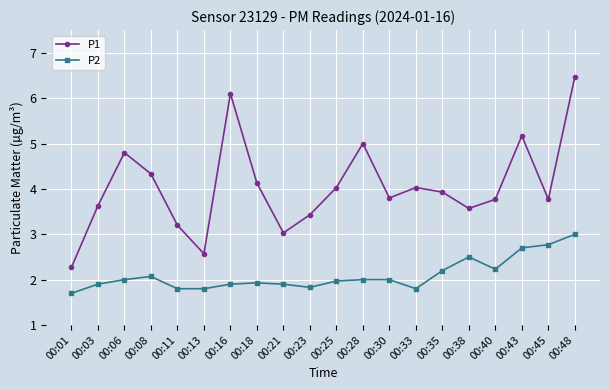

How many values in the P1 series exceed 3?

18